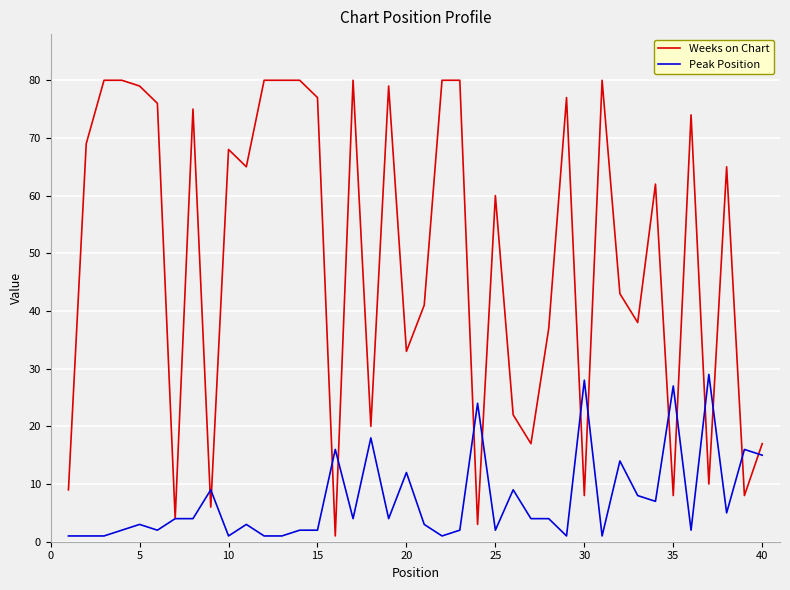

List the series in order of their peak value, highest first.

Weeks on Chart, Peak Position